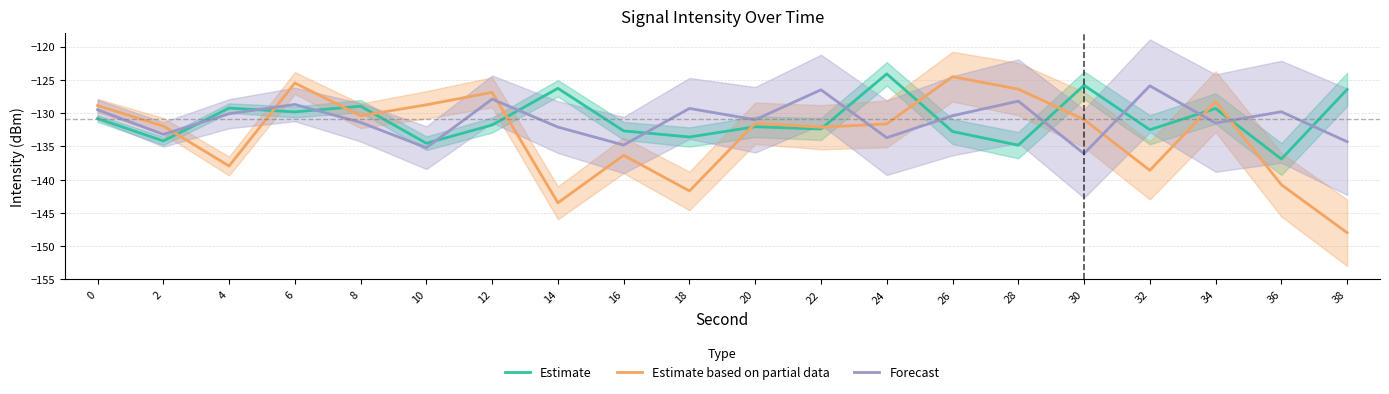

In Estimate based on partial data, how many points are lower than both neighbors (excluding endpoints)?

6